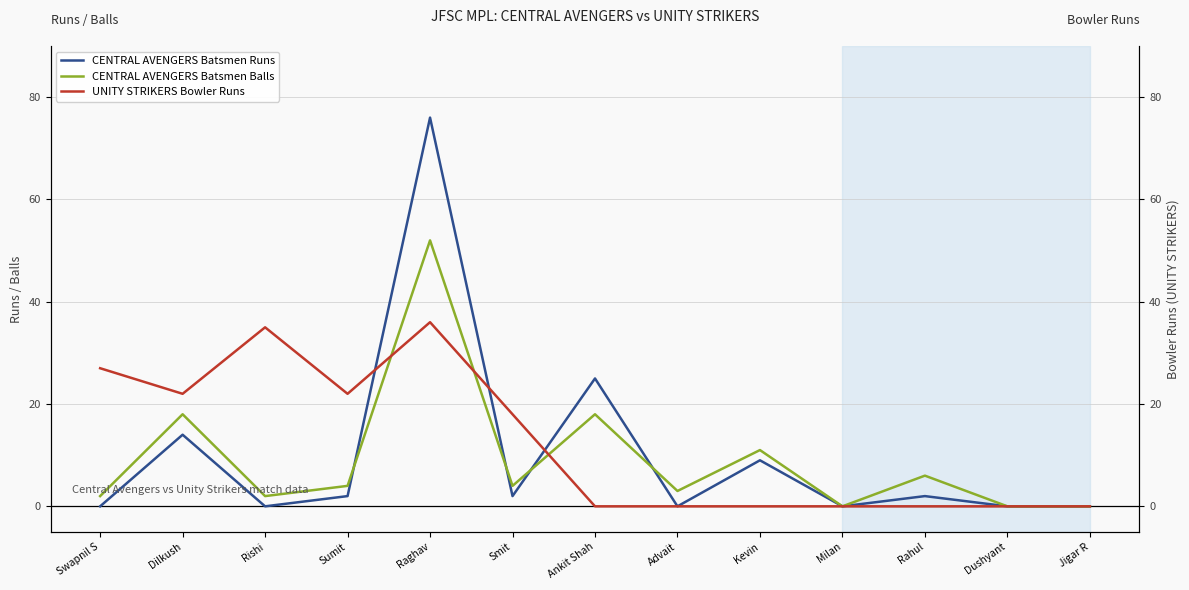

Which series has the largest range (max minus min)?

CENTRAL AVENGERS Batsmen Runs